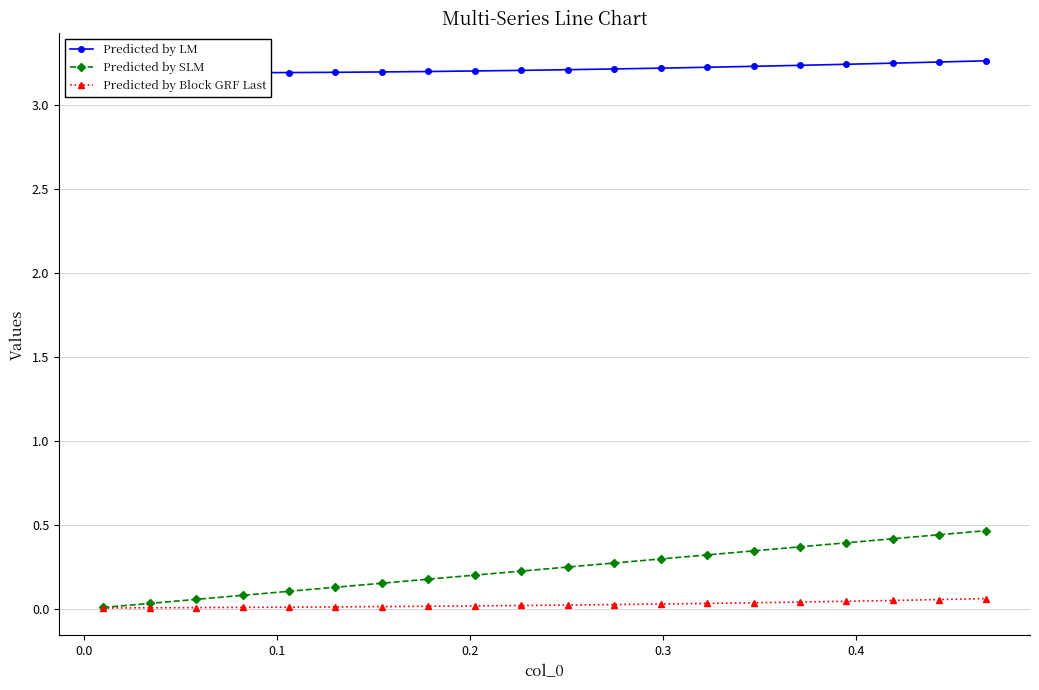

What is the difference between the maximum and minimum values in the Predicted by SLM series?

0.5